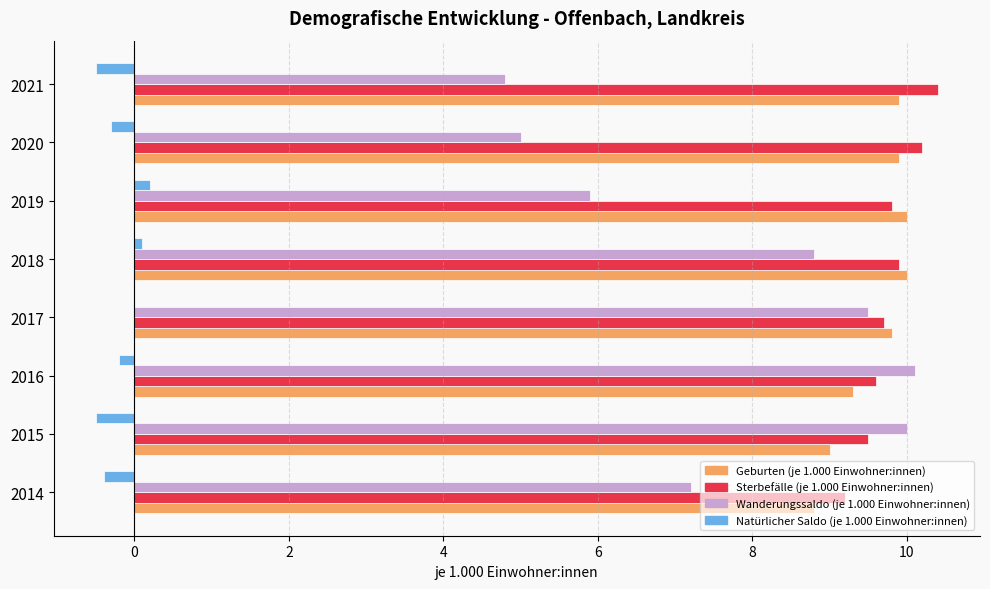

How many distinct data groups are displayed?

4